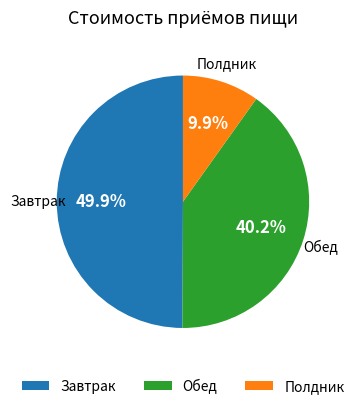

Rank the categories by value from lowest to highest.

Полдник, Обед, Завтрак